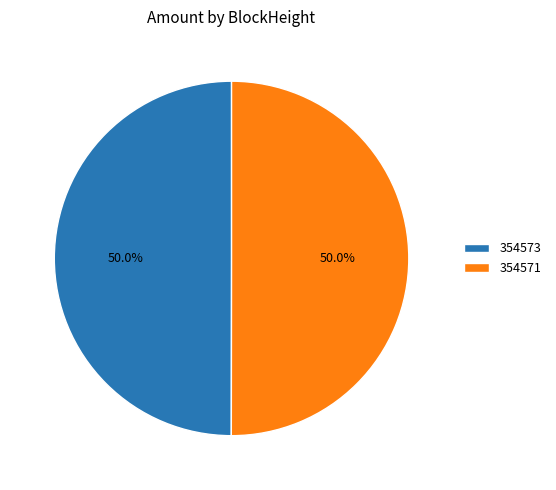

Approximately how many times larger is the value at 354571 compared to 354573?

1.0